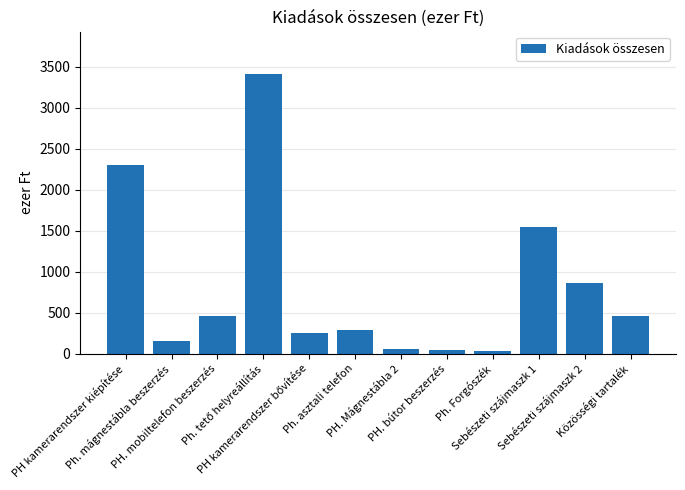

The chart shows a value of 464 at PH. mobiltelefon beszerzés. True or false?

True